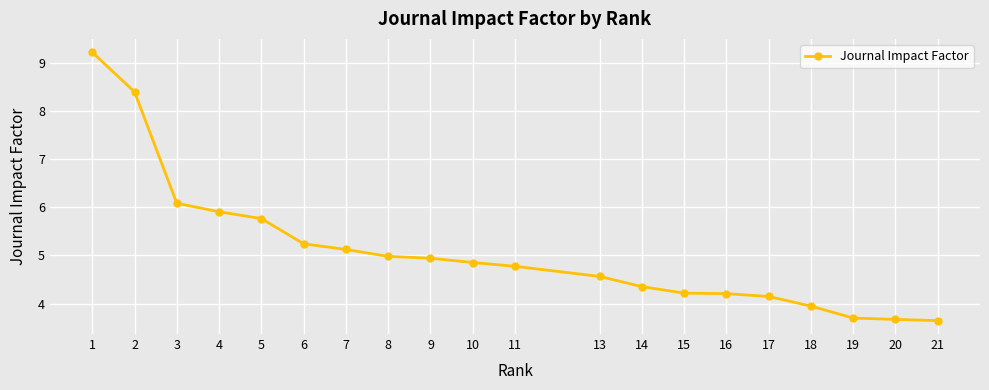

What is the difference between the maximum and second lowest values?

5.5